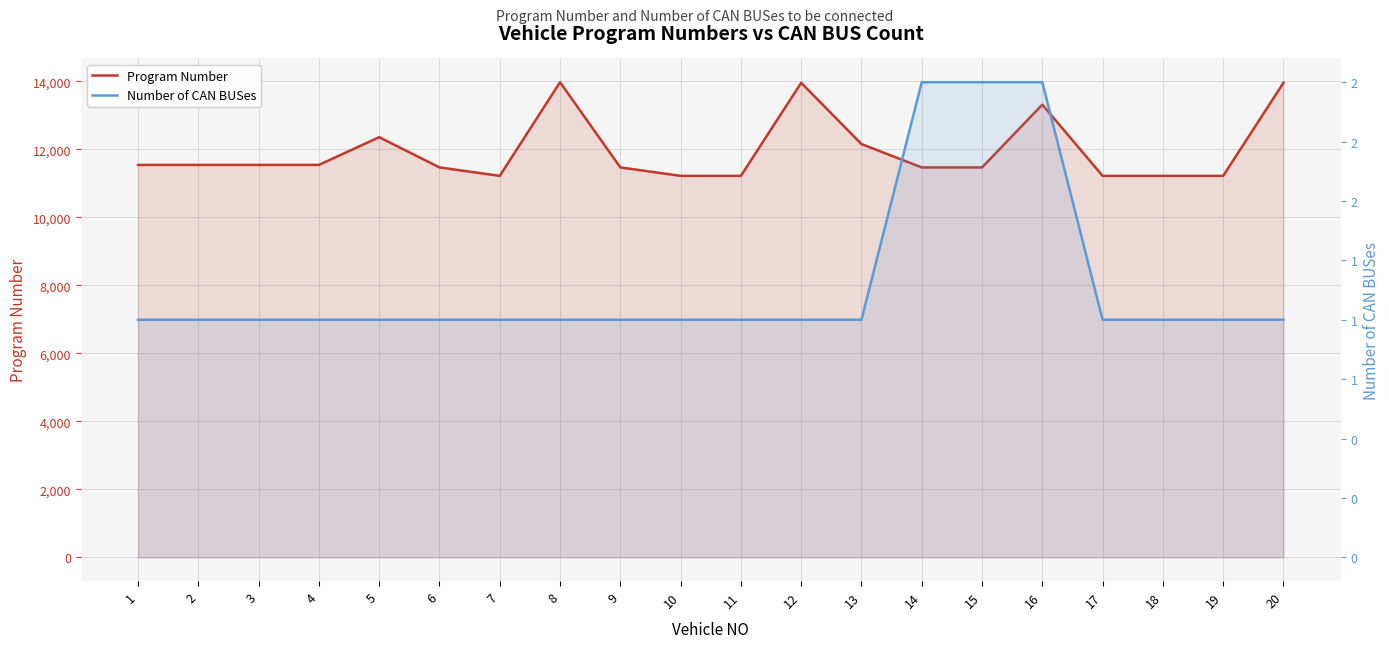

What is the total value across all series at 15?

11467